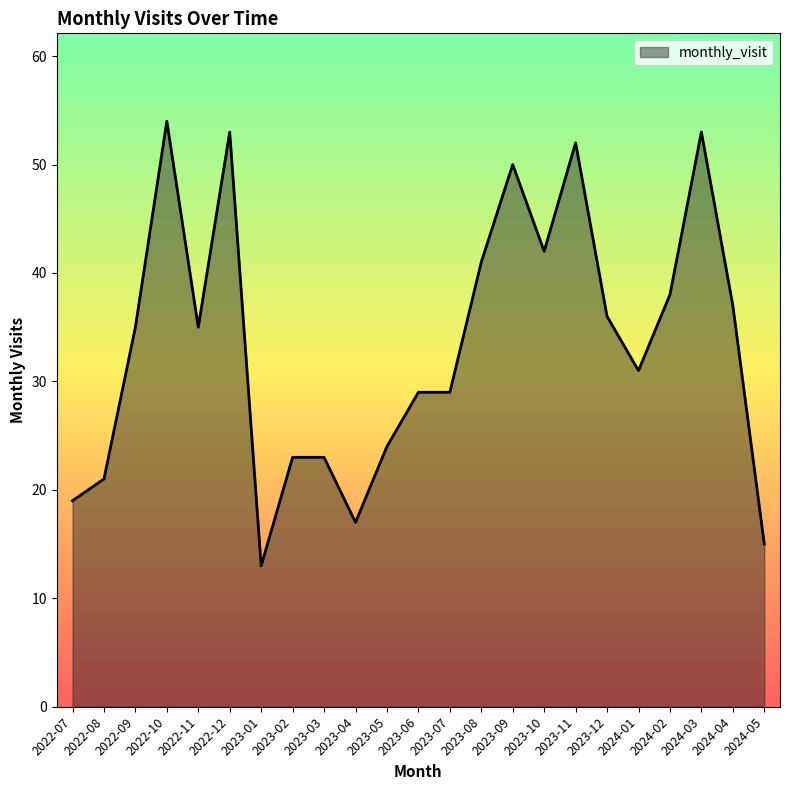

Is it true that the value at 2023-10 is 63?

False